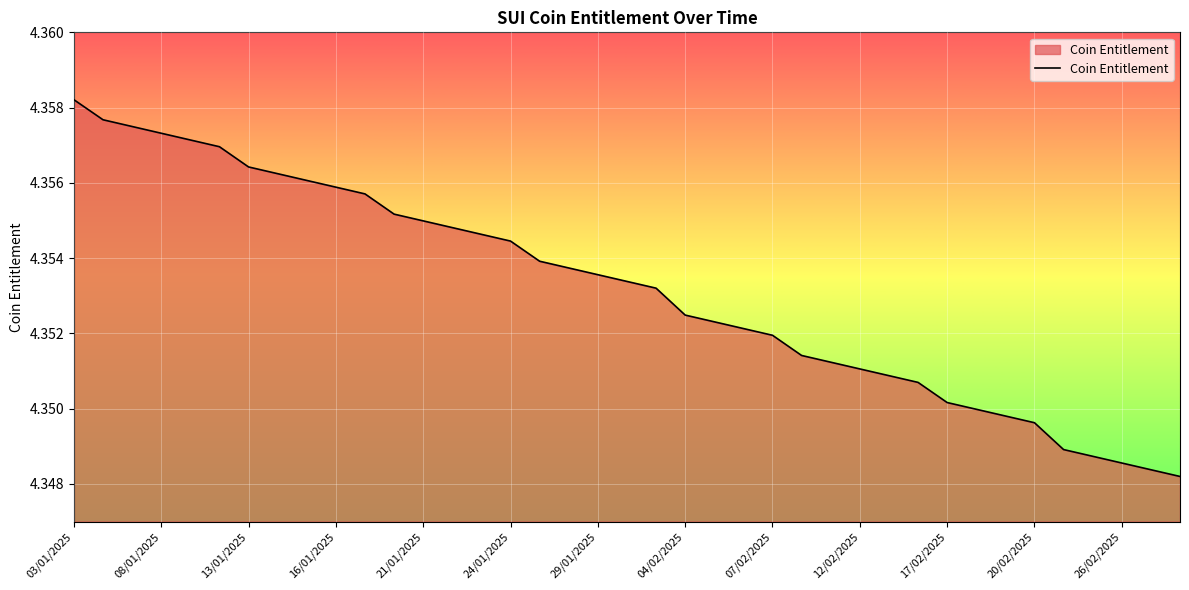

The value at 17/02/2025 is 1.1. True or false?

False